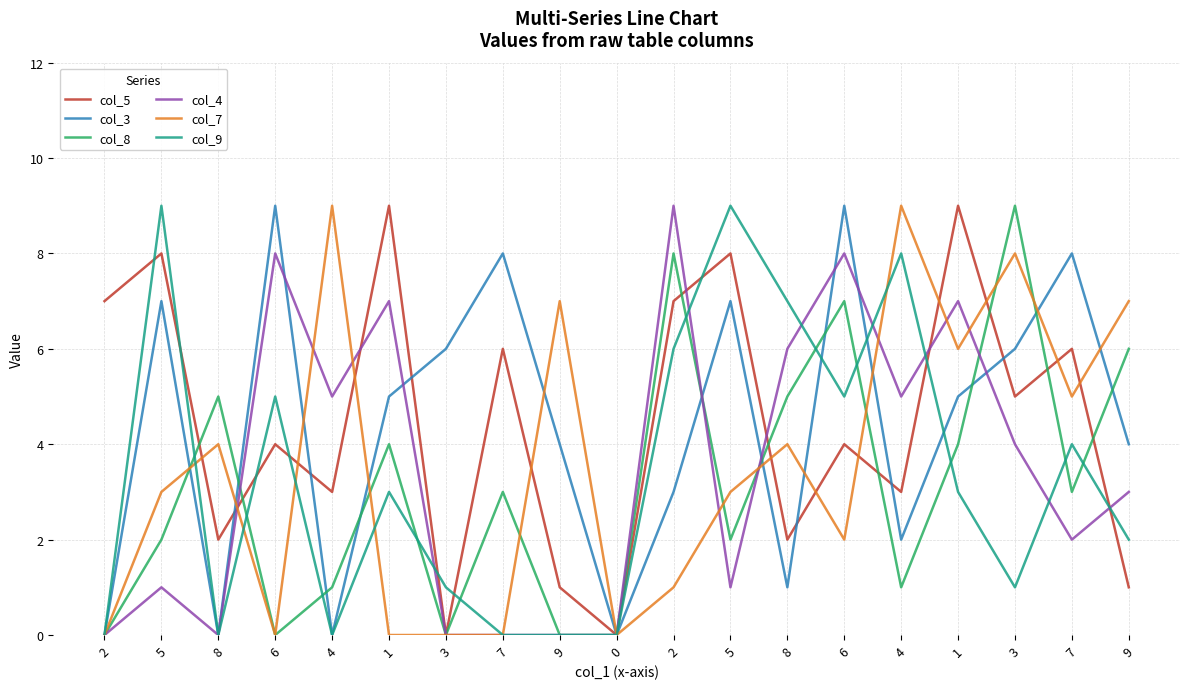

How many distinct data groups are displayed?

6